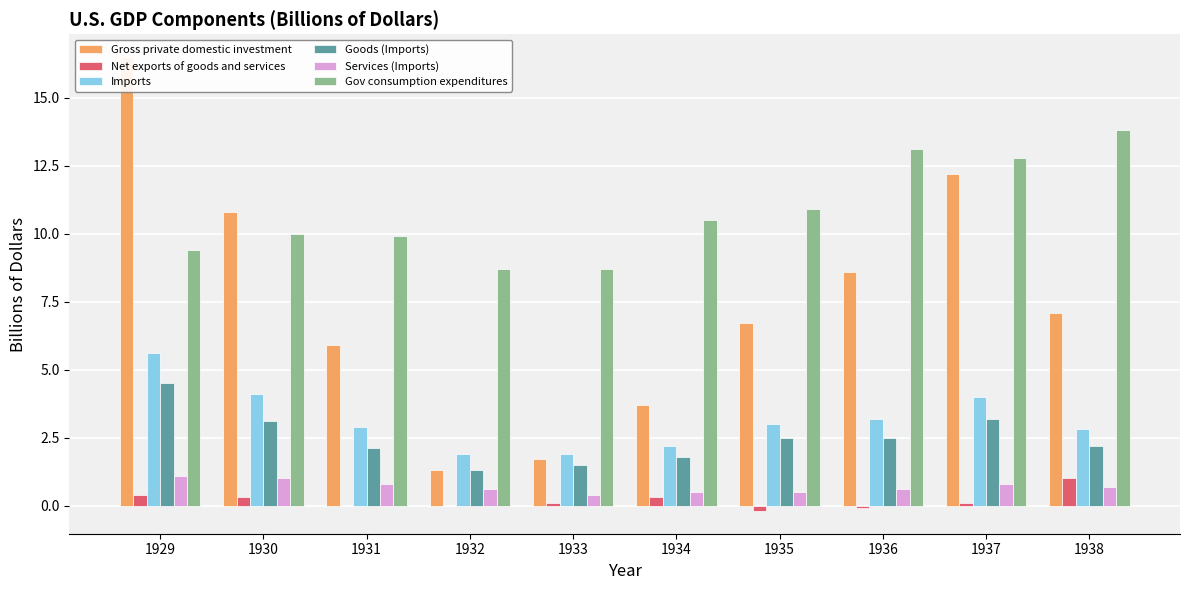

At 1934, list the series in order from smallest to largest.

Net exports of goods and services, Services (Imports), Goods (Imports), Imports, Gross private domestic investment, Gov consumption expenditures